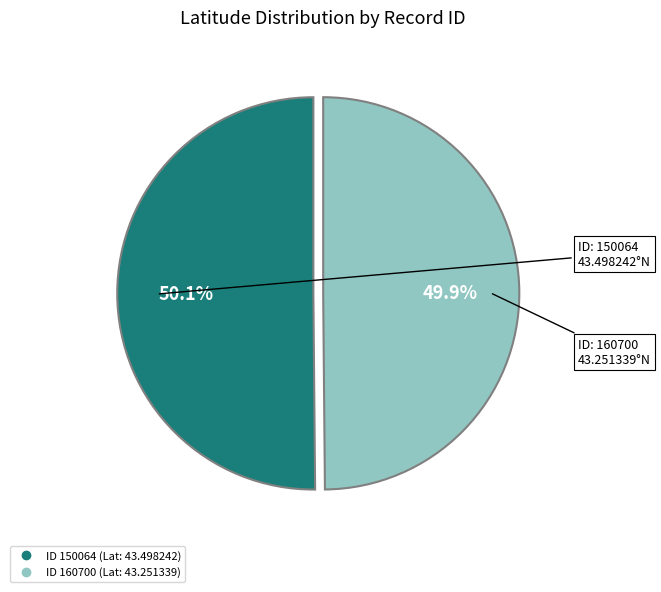

Is there any slice that represents more than half of the pie?

Yes